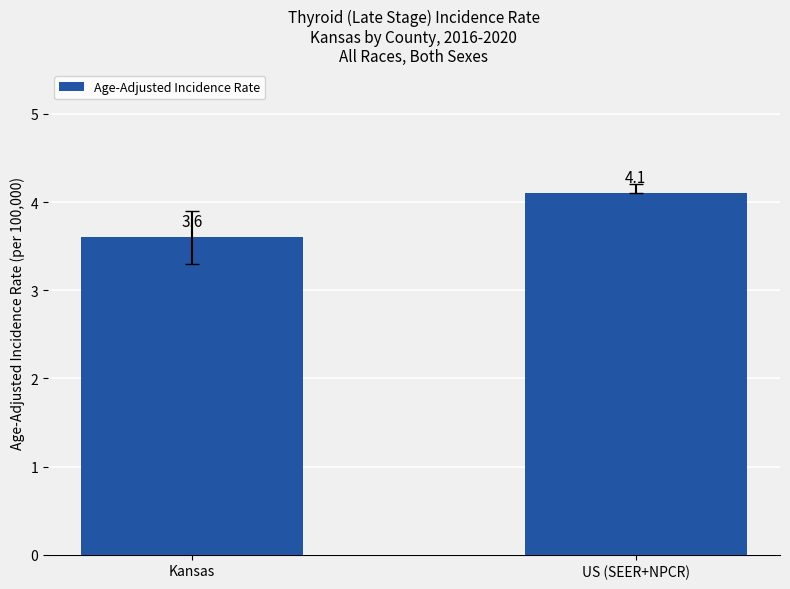

What is the label of the 2nd bar from the left?

US (SEER+NPCR)